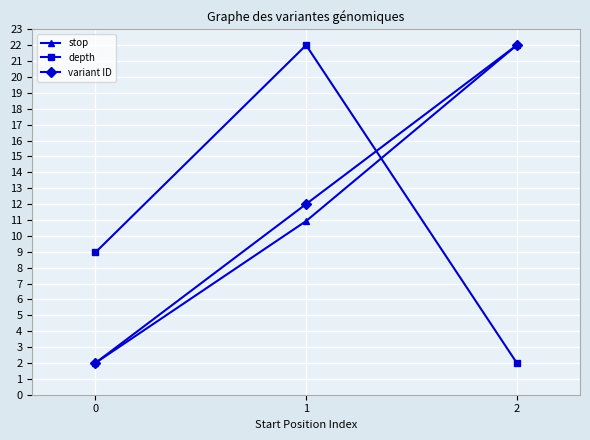

Reading right to left, extract all data points from this chart.

stop: 2=22.0	1=10.9	0=2.0
depth: 2=2.0	1=22.0	0=9.0
variant ID: 2=22.0	1=12.0	0=2.0